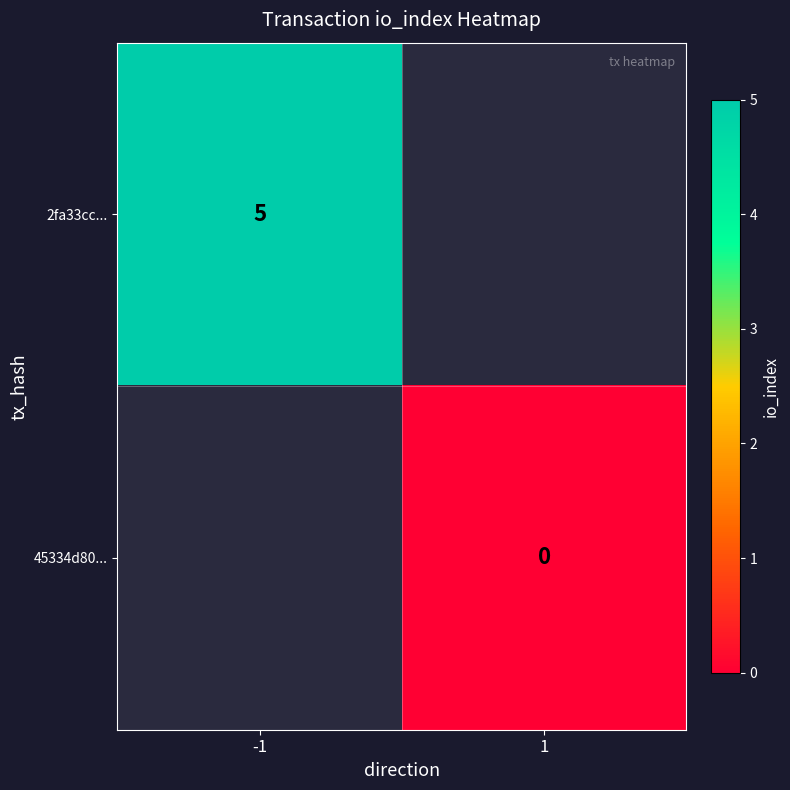

Is it true that 2fa33cc... equals 1 at -1?

False